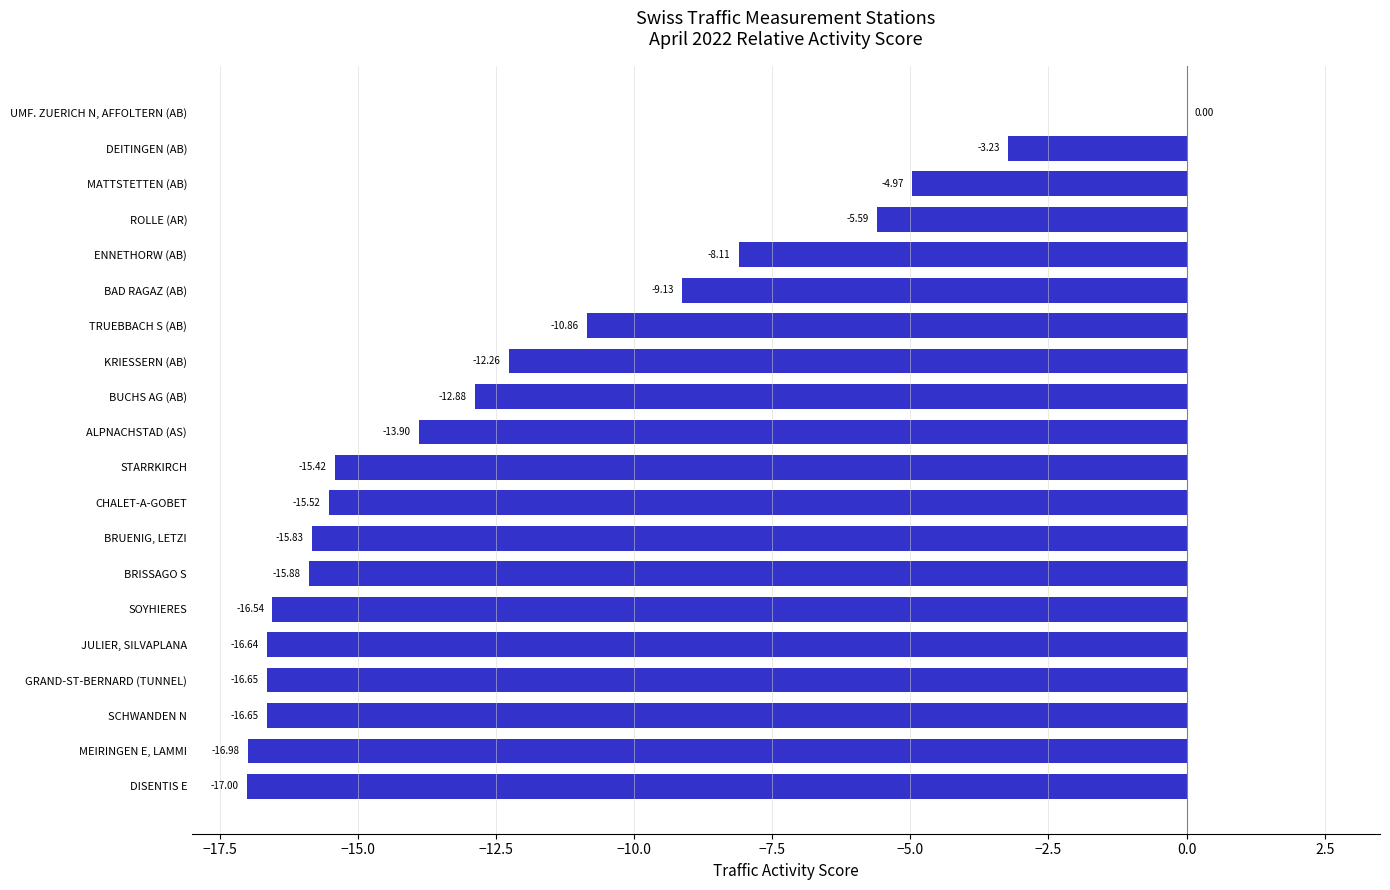

Which has a higher value, ALPNACHSTAD (AS) or ROLLE (AR)?

ROLLE (AR)